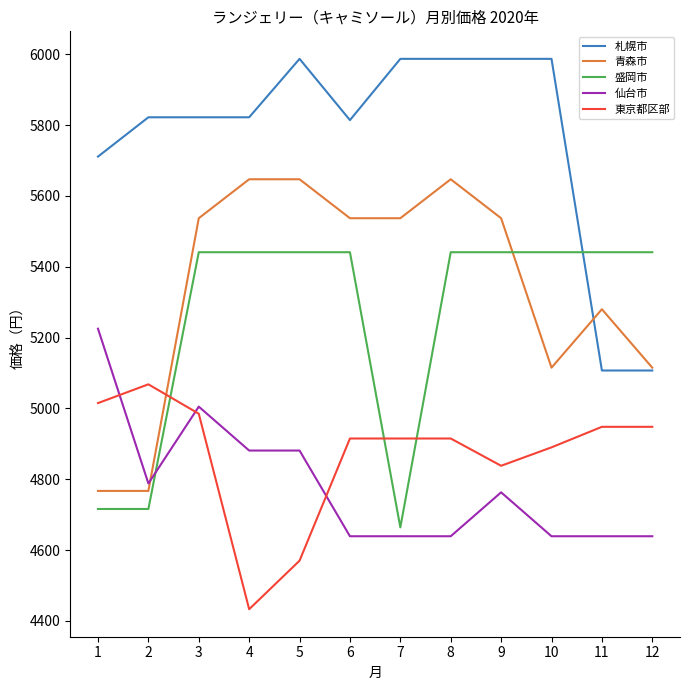

At 11, list the series in order from smallest to largest.

仙台市, 東京都区部, 札幌市, 青森市, 盛岡市